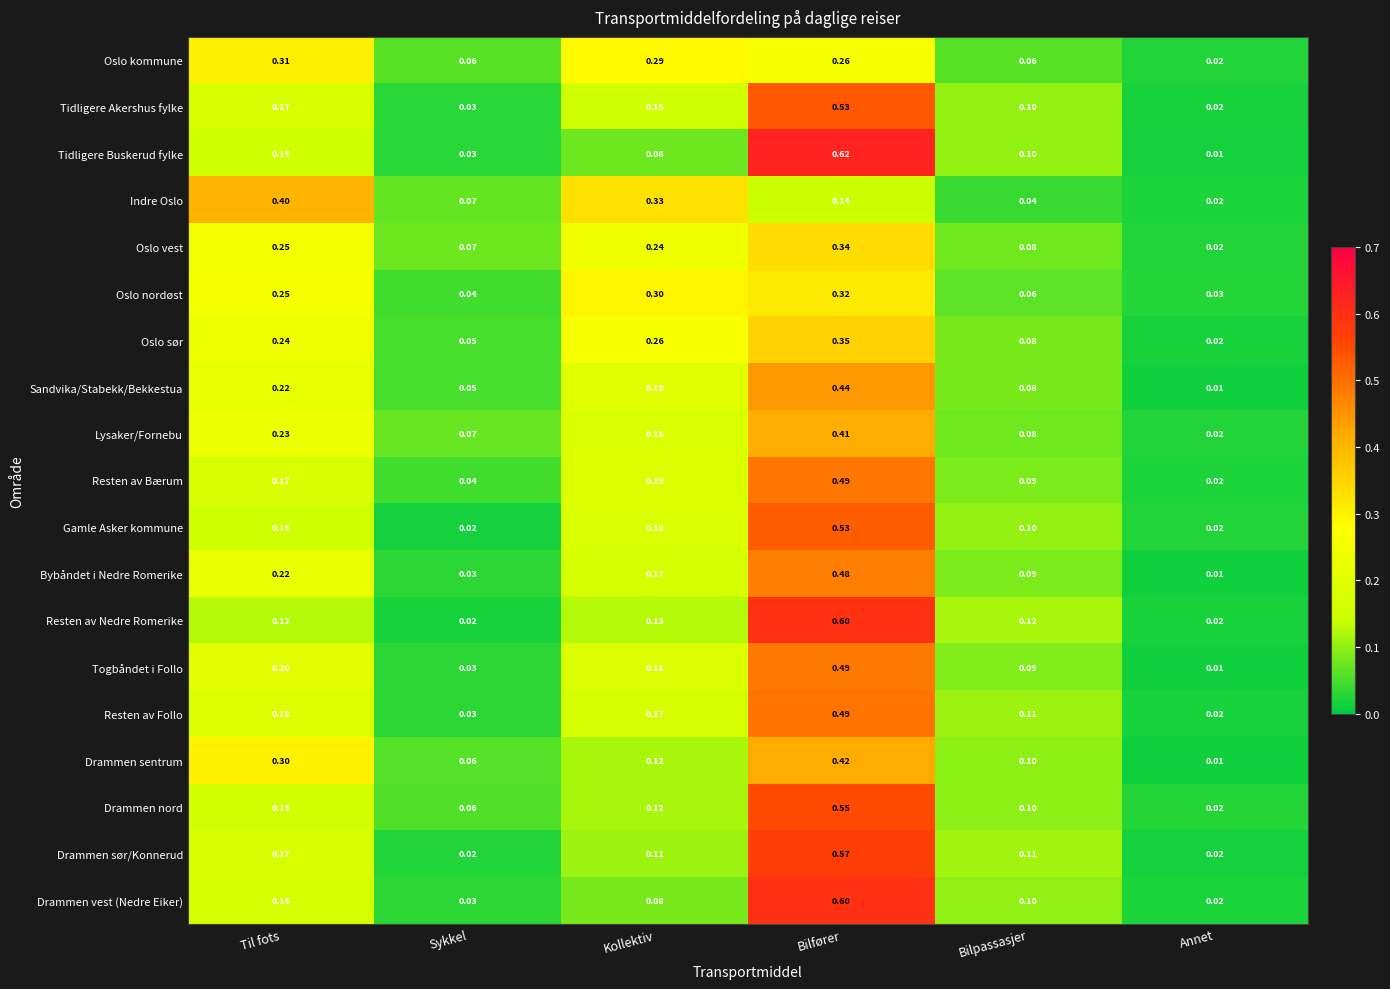

At which category does the chart reach its peak across all series?

Bilfører